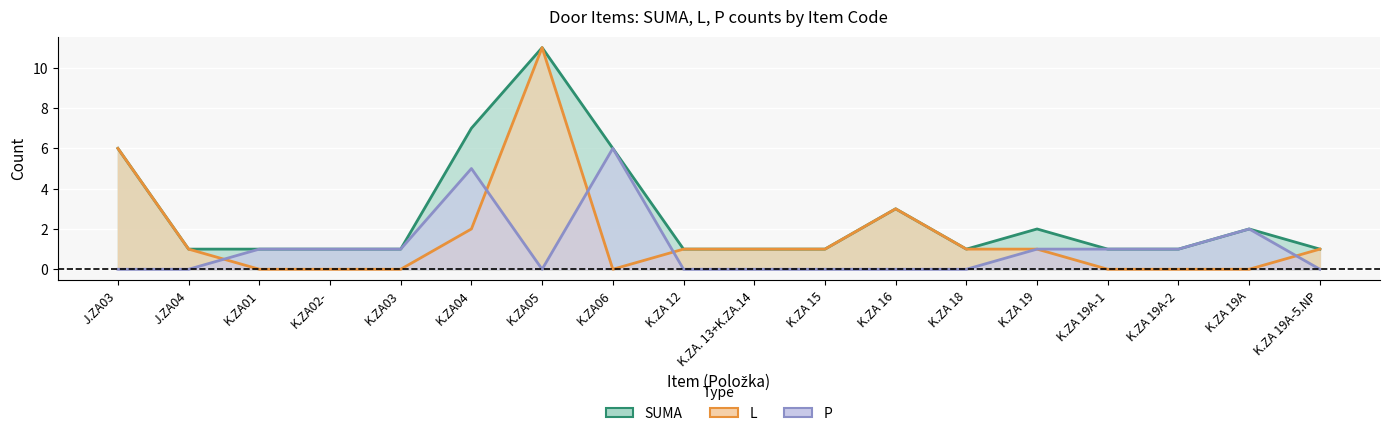

Count the SUMA values in the range 1 to 3.

14